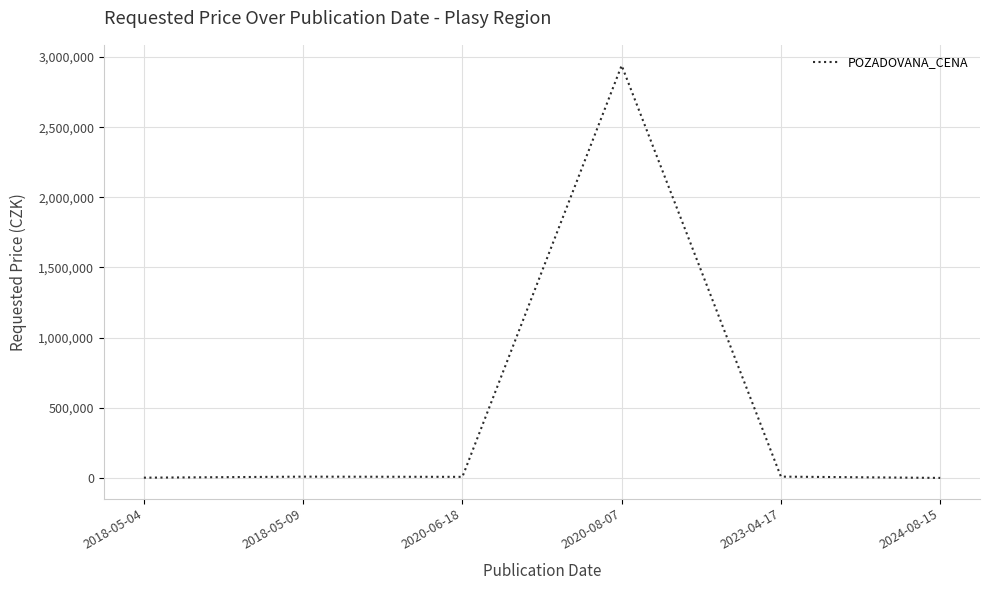

Does the chart display data point markers on the line(s)?

No